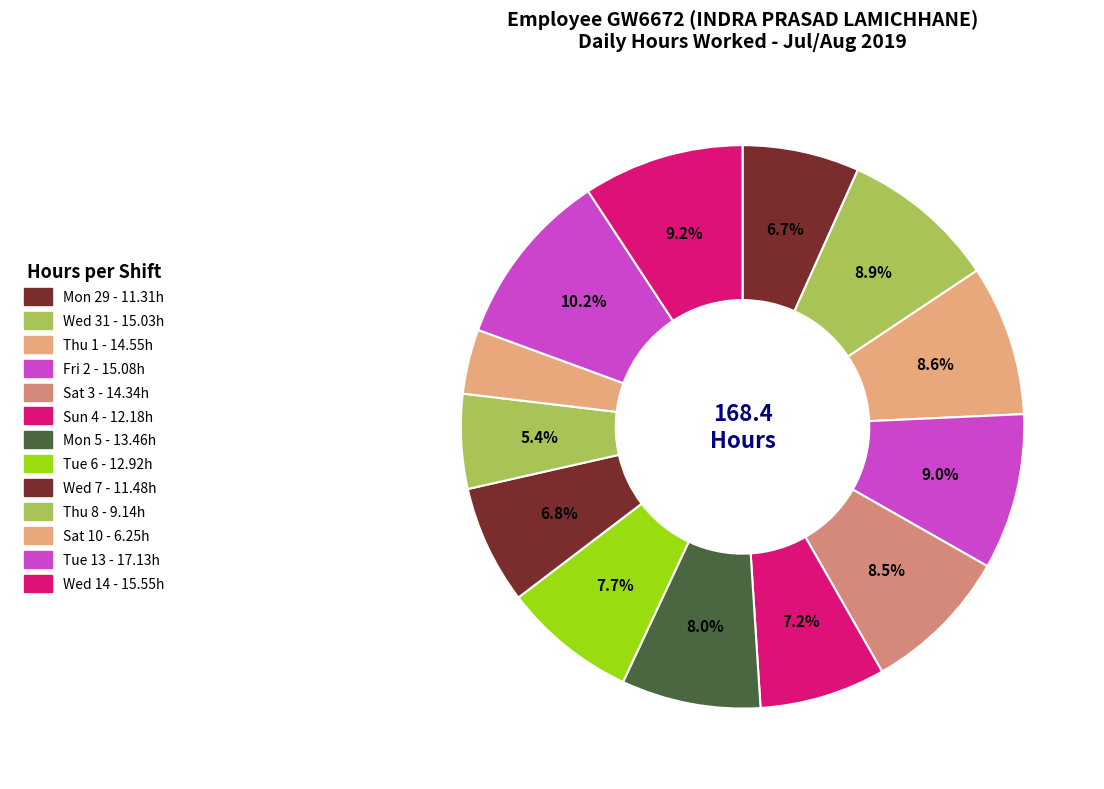

What is the largest slice in the pie chart?

Tue 13